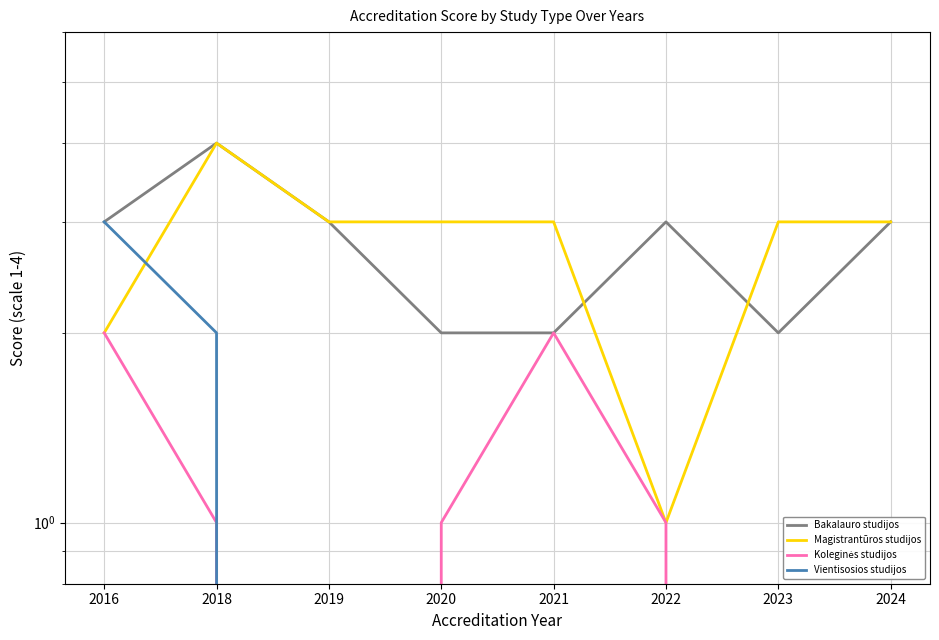

What is the difference between the second highest and second lowest values in the Koleginės studijos series?

2